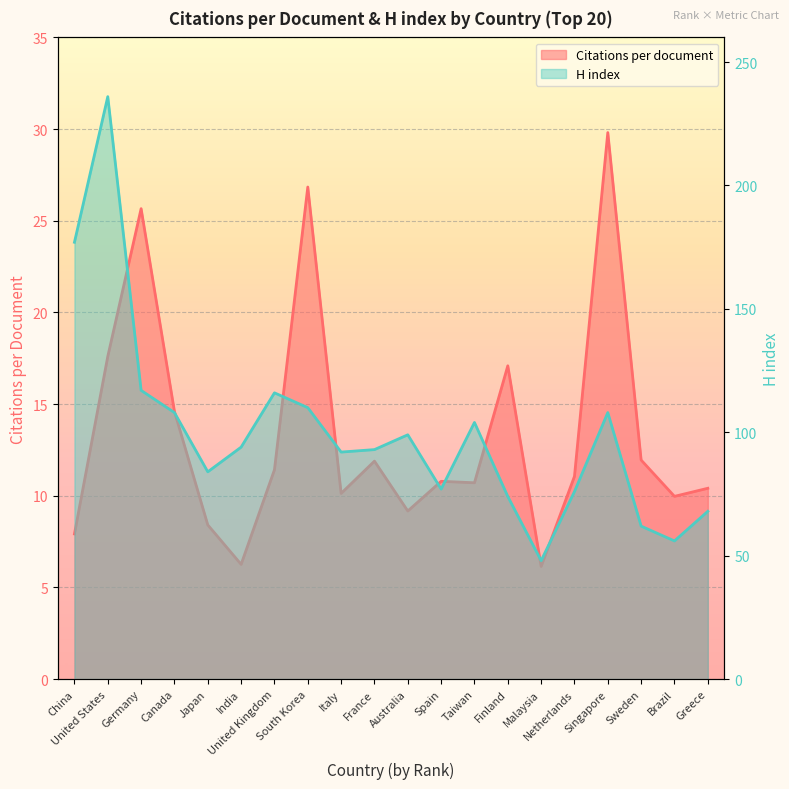

What is the sum of all H index values?

1999.0